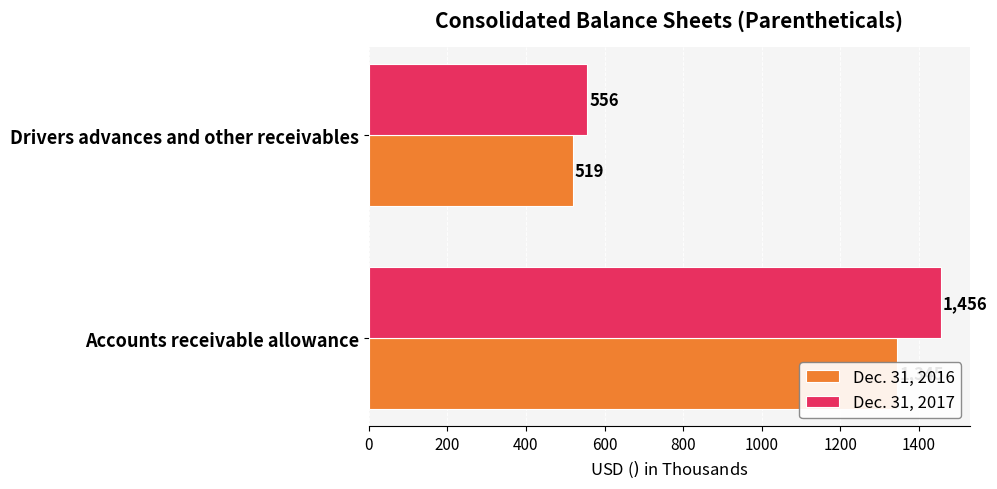

How many categories are shown in the chart?

2